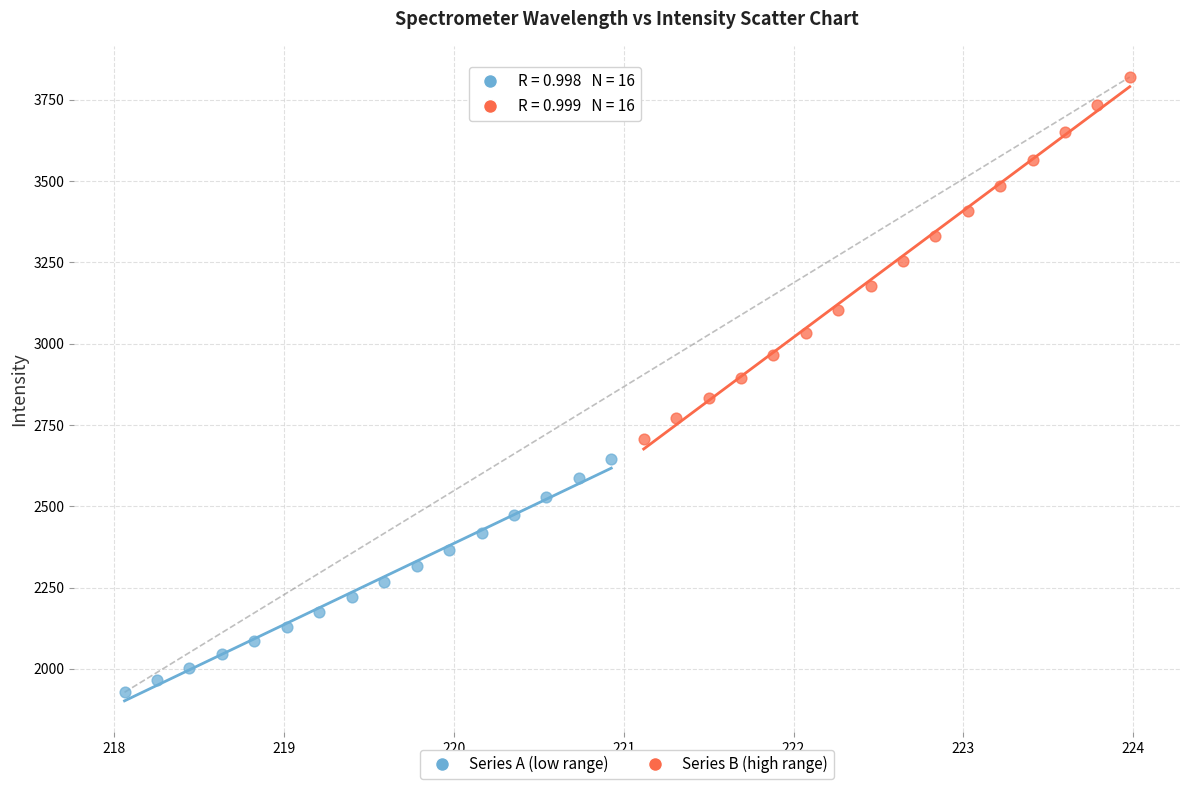

Which series reaches the minimum Y coordinate?

Series A (low range)